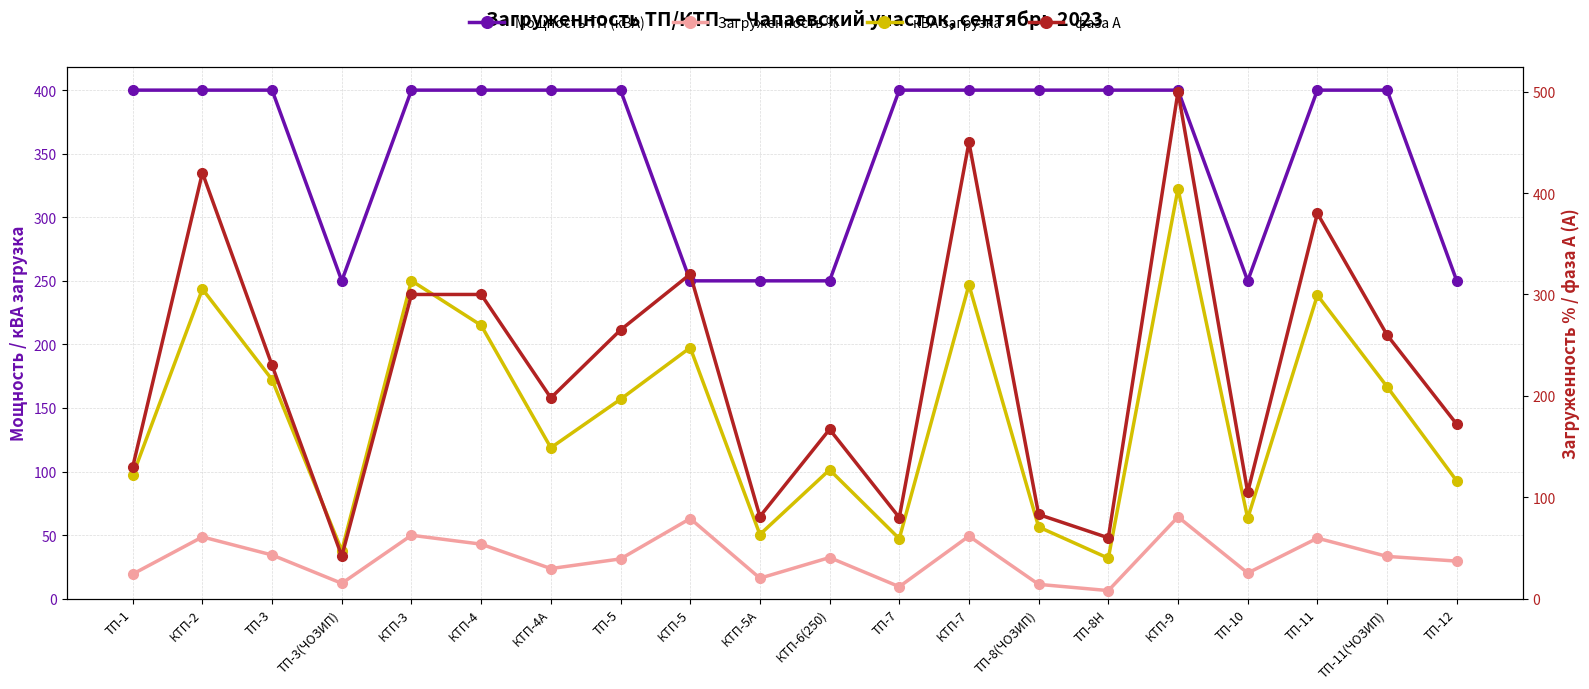

Rank the series by their average value, from lowest to highest.

Загруженность %, кВА загрузка, фаза А, Мощность ТП (кВА)